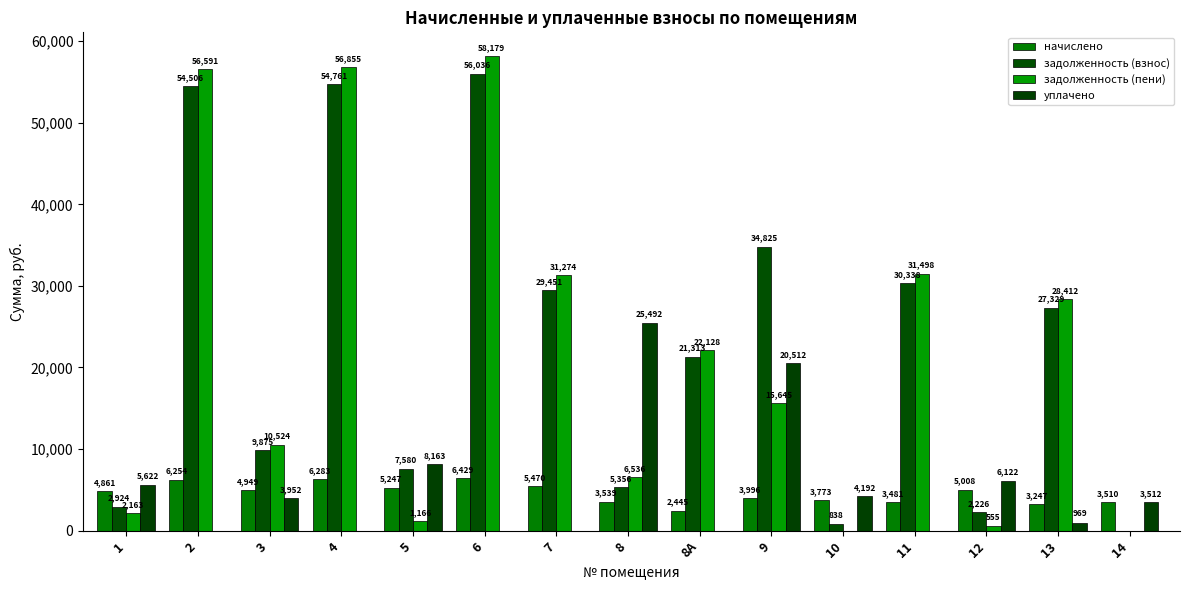

Reading right to left, what are all the values shown in this chart?

начислено: 3510.0	3246.8	5007.6	3480.8	3773.2	3995.6	2445.3	3539.2	5469.8	6429.1	5247.4	6282.9	4949.1	6253.6	4861.4
задолженность (взнос): 0.0	27329.5	2225.6	30338.0	838.5	34824.8	21313.1	5355.8	29450.8	56035.7	7579.6	54761.2	9874.6	54506.1	2923.6
задолженность (пени): 0.0	28411.7	554.6	31498.2	0.0	15644.9	22128.2	6535.5	31274.1	58178.8	1166.1	56855.5	10524.3	56590.7	2163.1
уплачено: 3512.0	969.0	6122.2	0.0	4192.5	20511.7	0.0	25492.1	0.0	0.0	8162.7	0.0	3952.4	0.0	5621.9